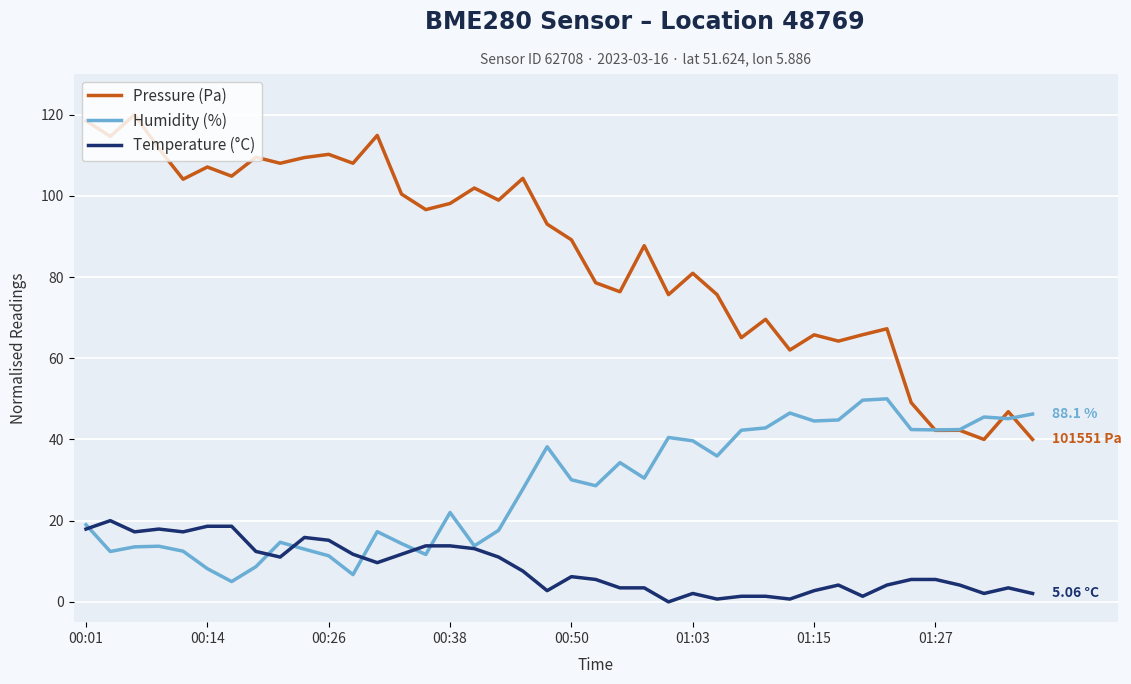

List the series in order of their peak value, highest first.

Pressure (Pa), Humidity (%), Temperature (°C)